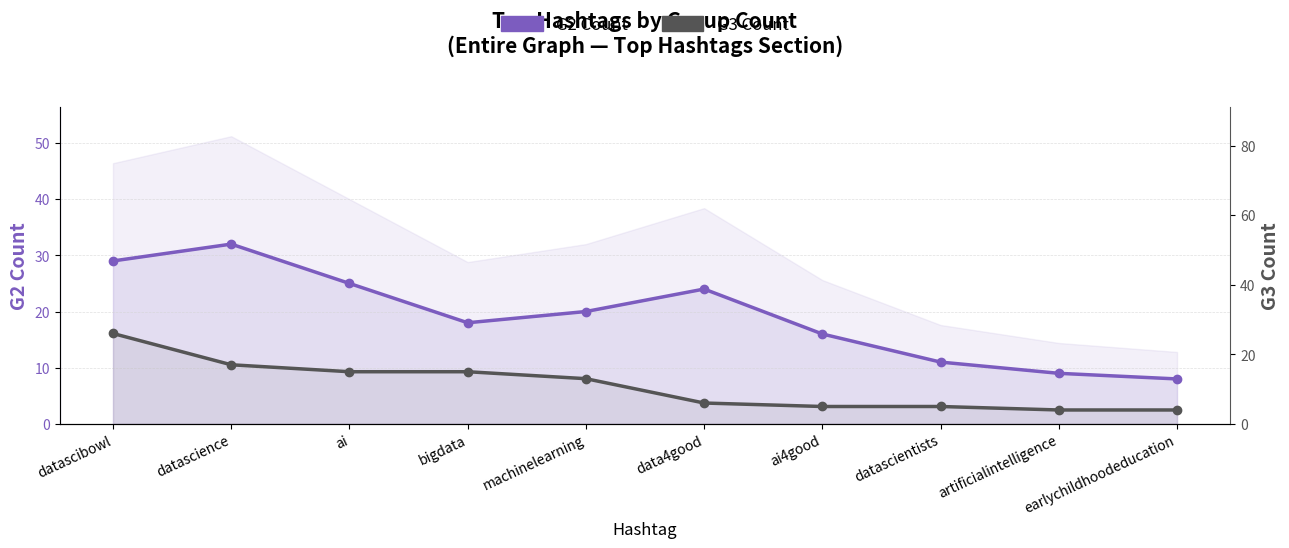

The value of G2 Count at machinelearning is 5. True or false?

False